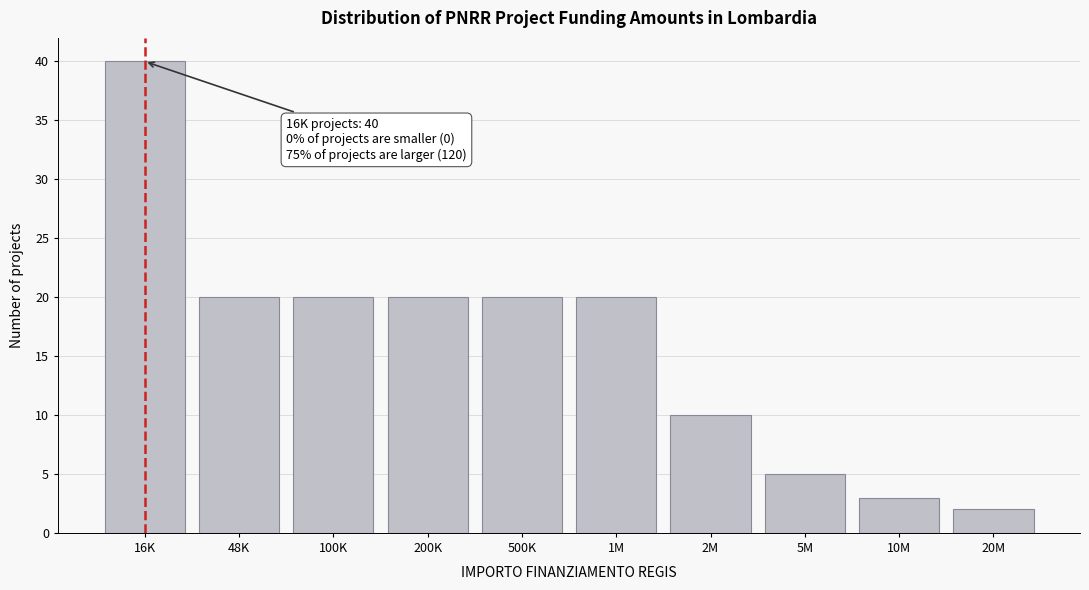

Reading right to left, list all the values displayed in this chart.

2	3	5	10	20	20	20	20	20	40